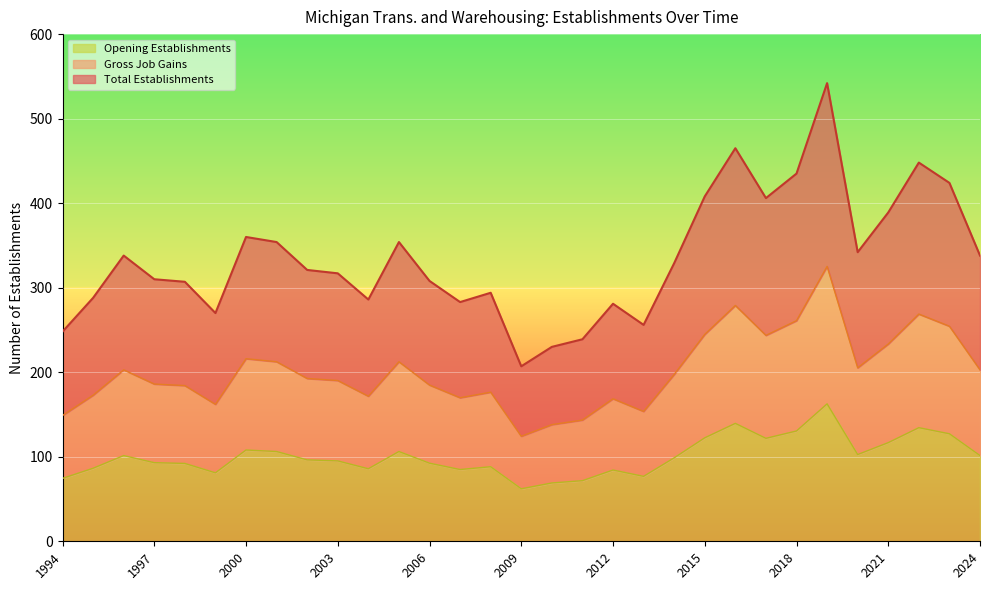

What is the maximum value for Total Establishments?

542.0